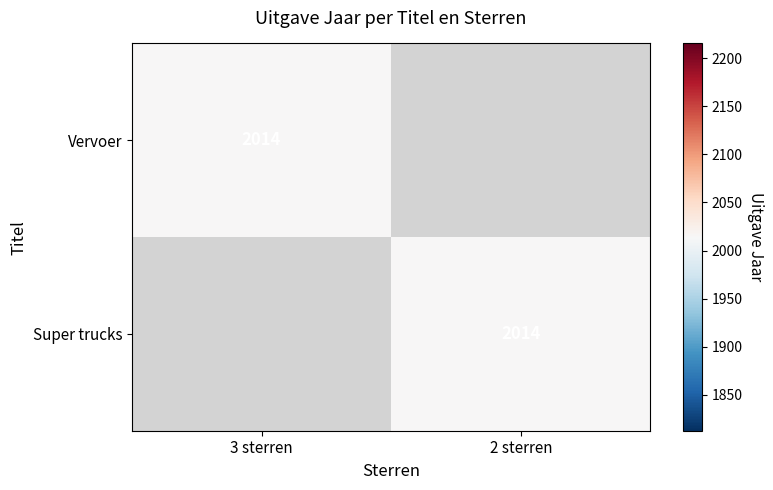

True or false: Vervoer has a value of 598 at 3 sterren.

False